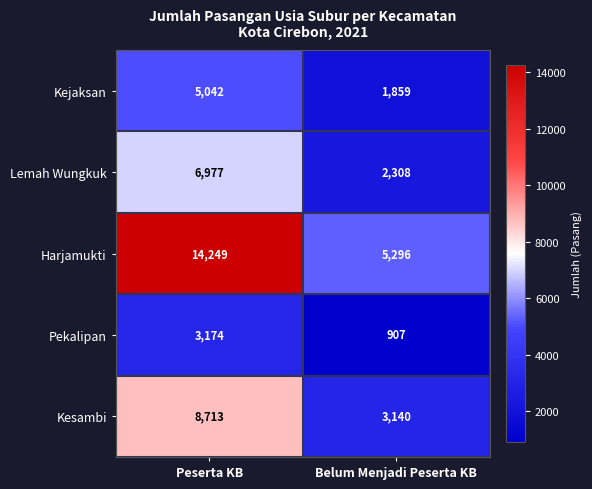

Is the value of Kesambi at Belum Menjadi Peserta KB greater than the value of Pekalipan at Belum Menjadi Peserta KB?

Yes